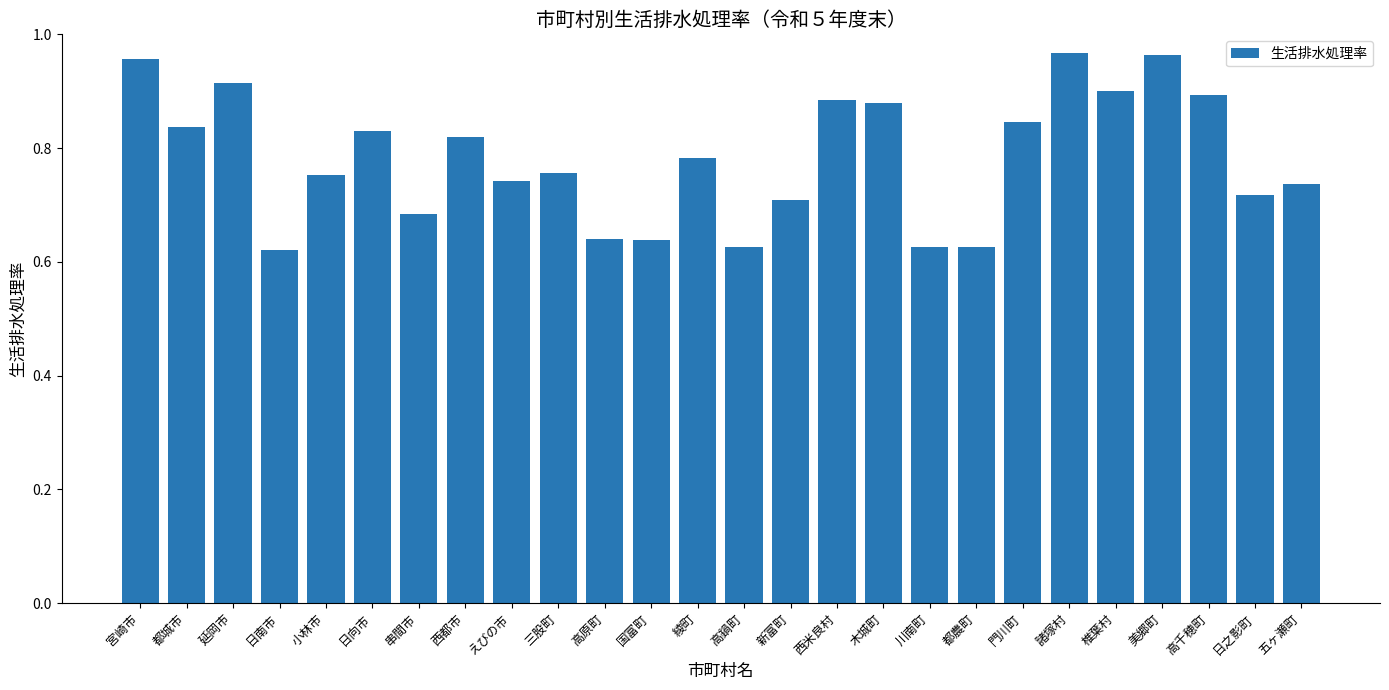

What position from the left is 綾町?

13